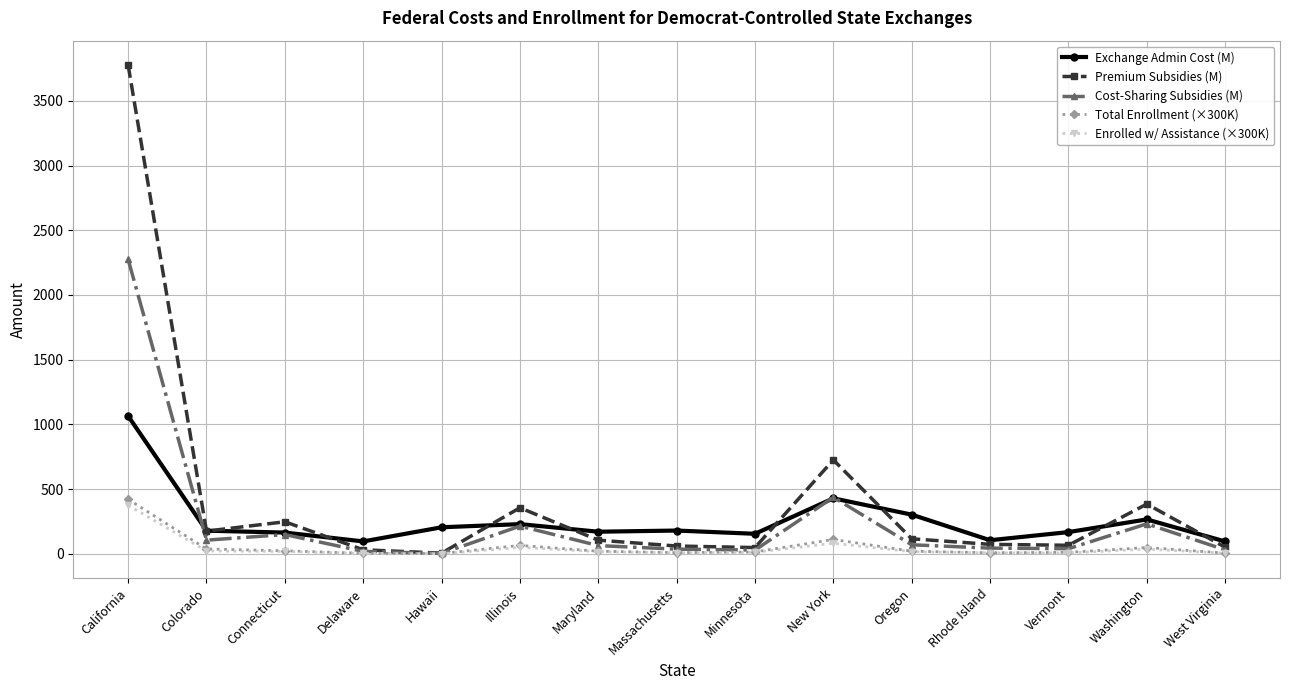

What is the label of the 10th point from the right?

Illinois